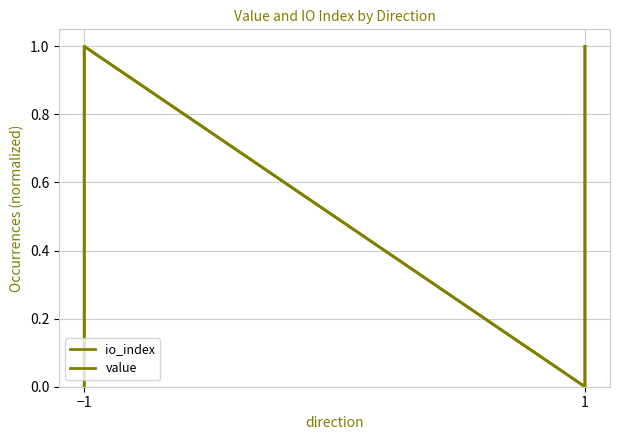

Is it true that io_index equals 2 at 1?

False